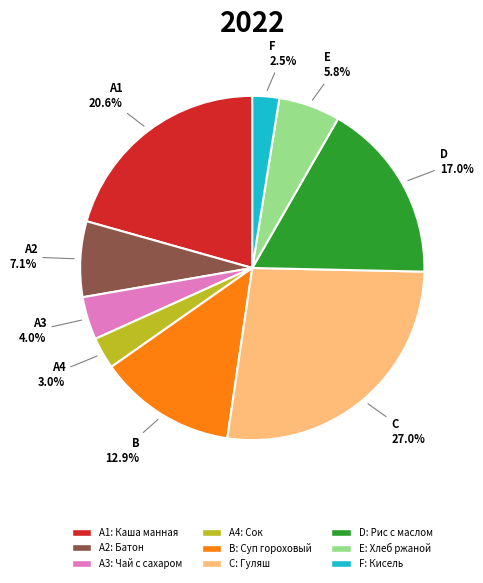

Is there a majority slice in this chart?

No